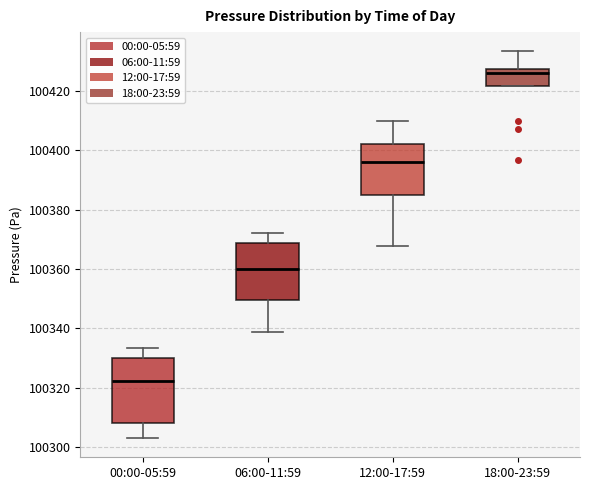

Where does the upper whisker of the box for 18:00-23:59 end on the y-axis? The values are not printed on the chart, so give them approximately, as read against the axis.

100434